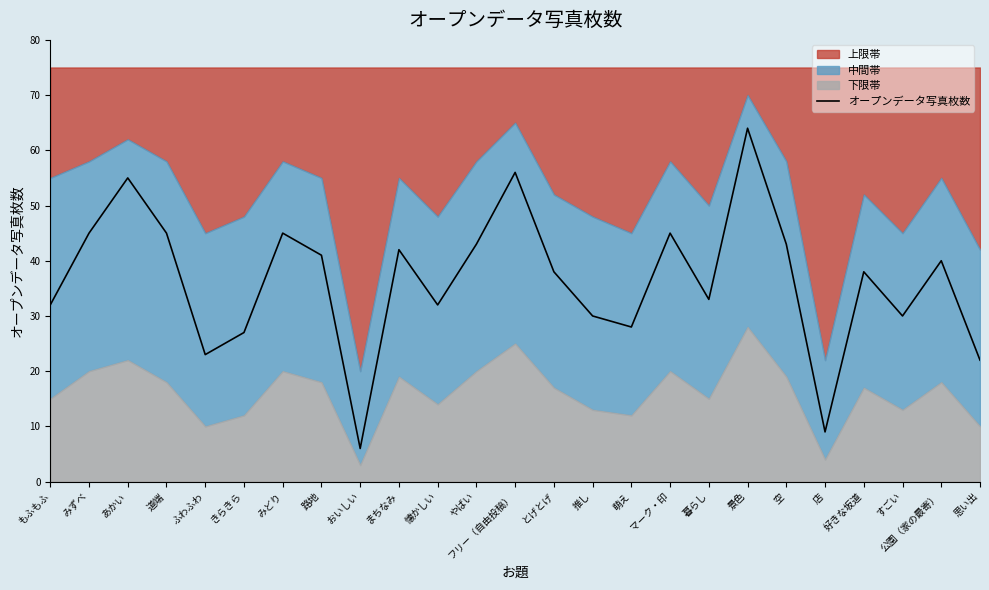

Does the chart display data point markers on the line(s)?

No